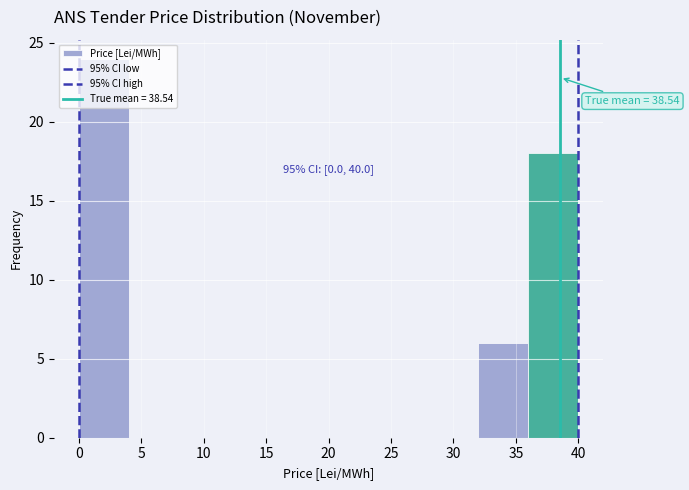

Which range on the x-axis has the tallest bar?

0 to 4